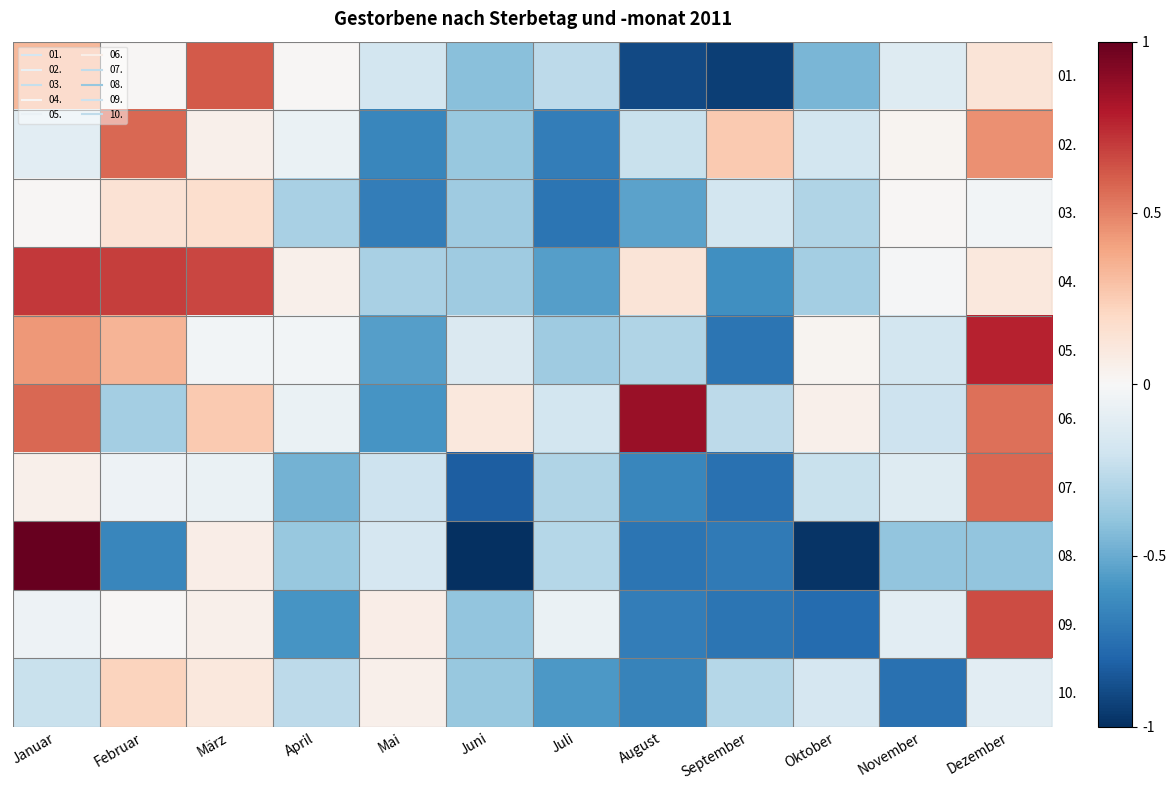

How many distinct data groups are displayed?

10